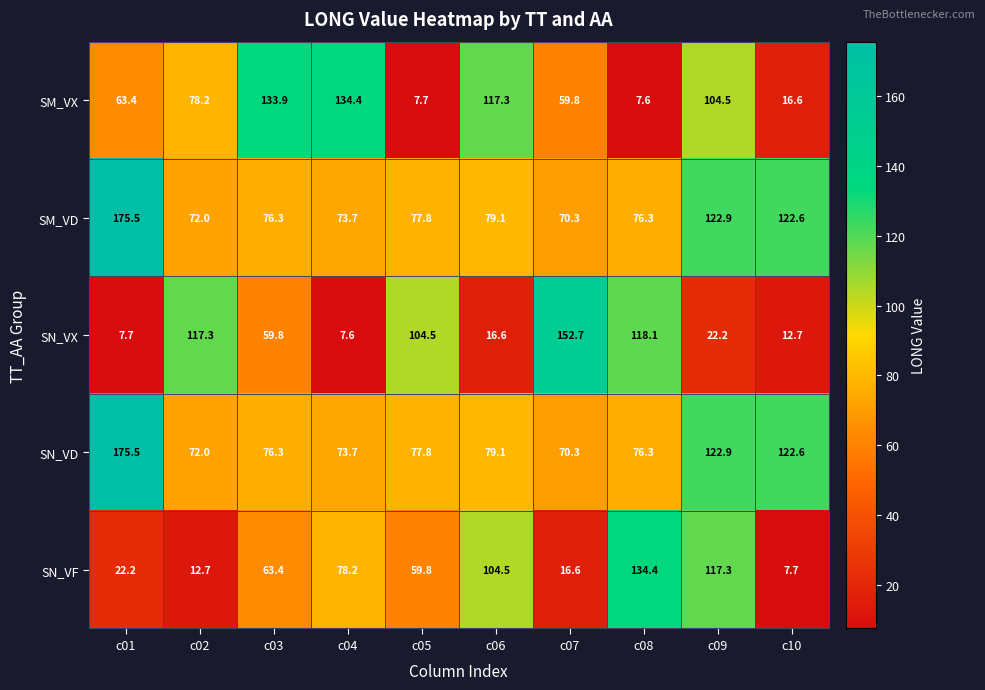

Which series has the largest range (max minus min)?

SN_VX